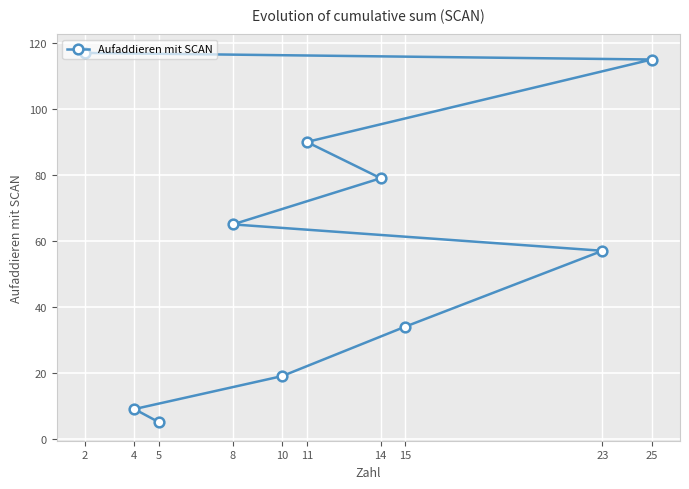

What is the approximate value at 15, to the nearest 5?

35